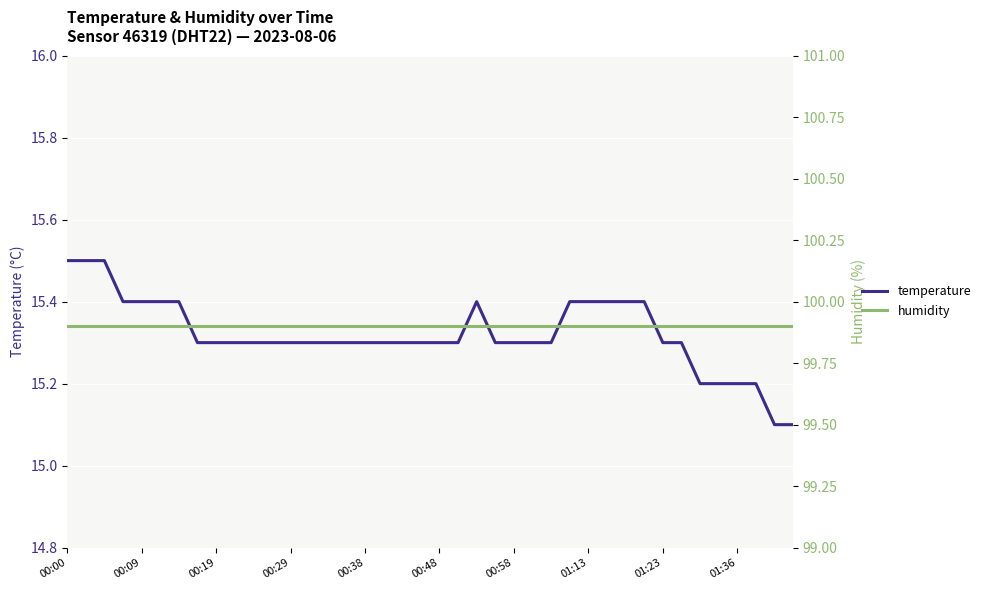

What is the value of the temperature point at the 15th from the left?

15.3